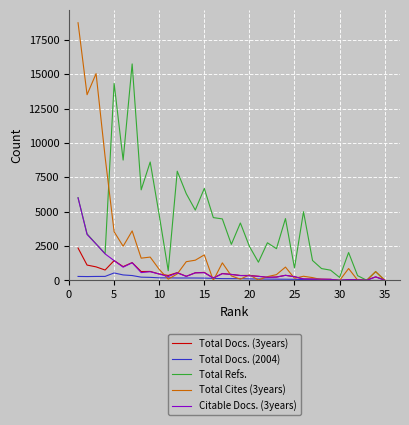

Which series has the largest range (max minus min)?

Total Cites (3years)